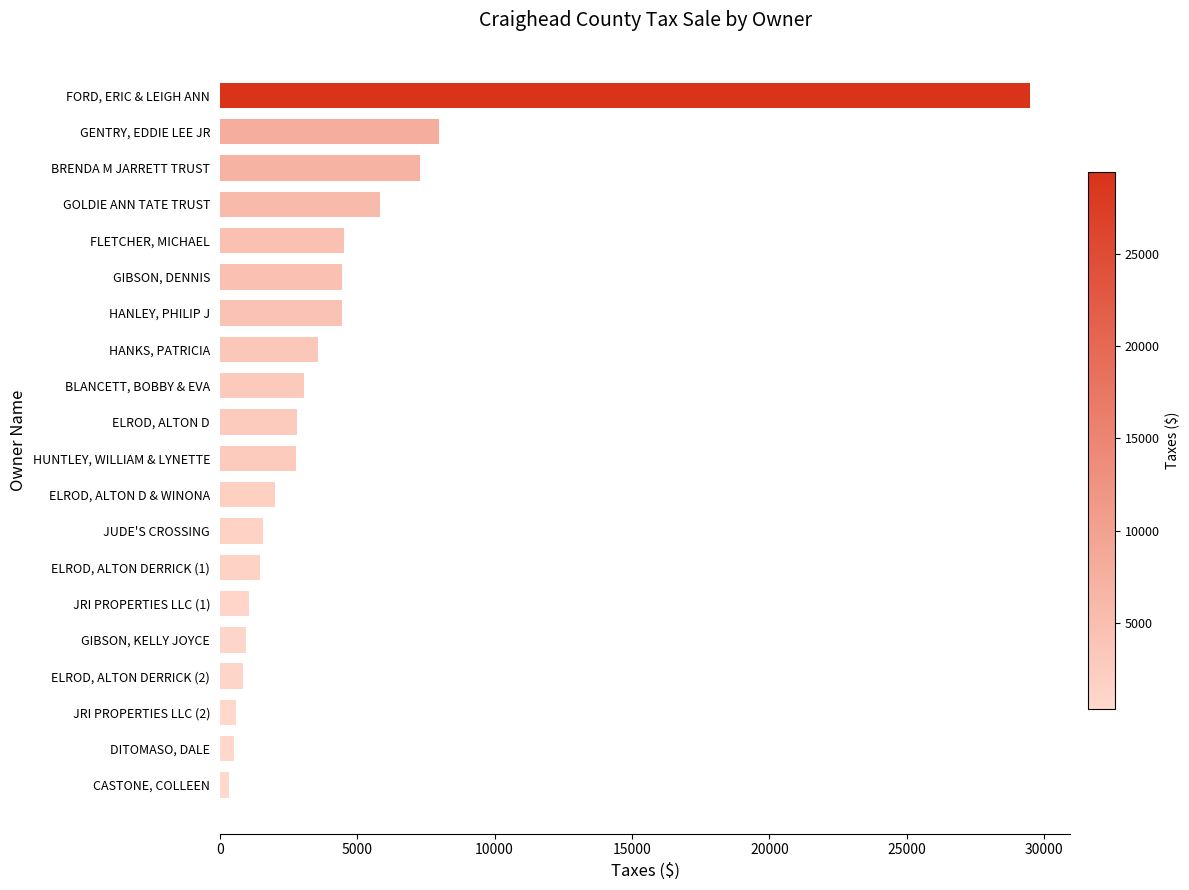

What is the smallest value displayed?

340.9